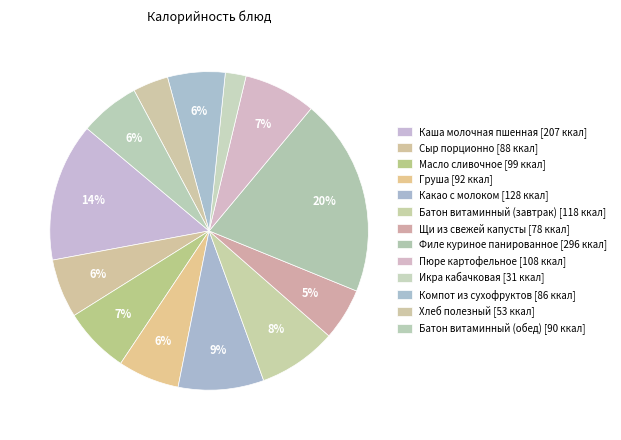

What is the change in value from Щи из свежей капусты to Батон витаминный (обед)?

+11.6